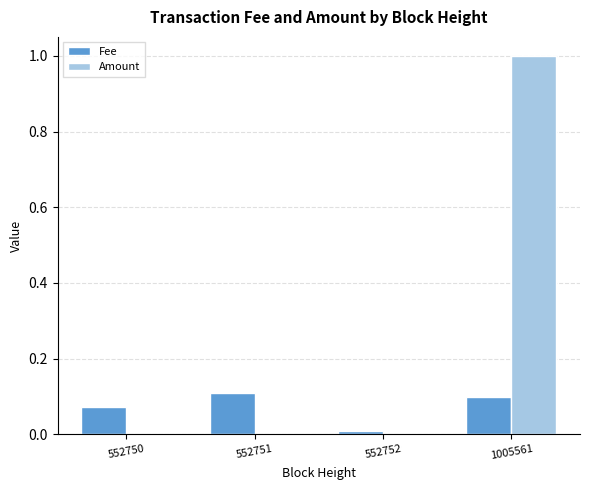

At which category is the sum across all series the highest?

1005561